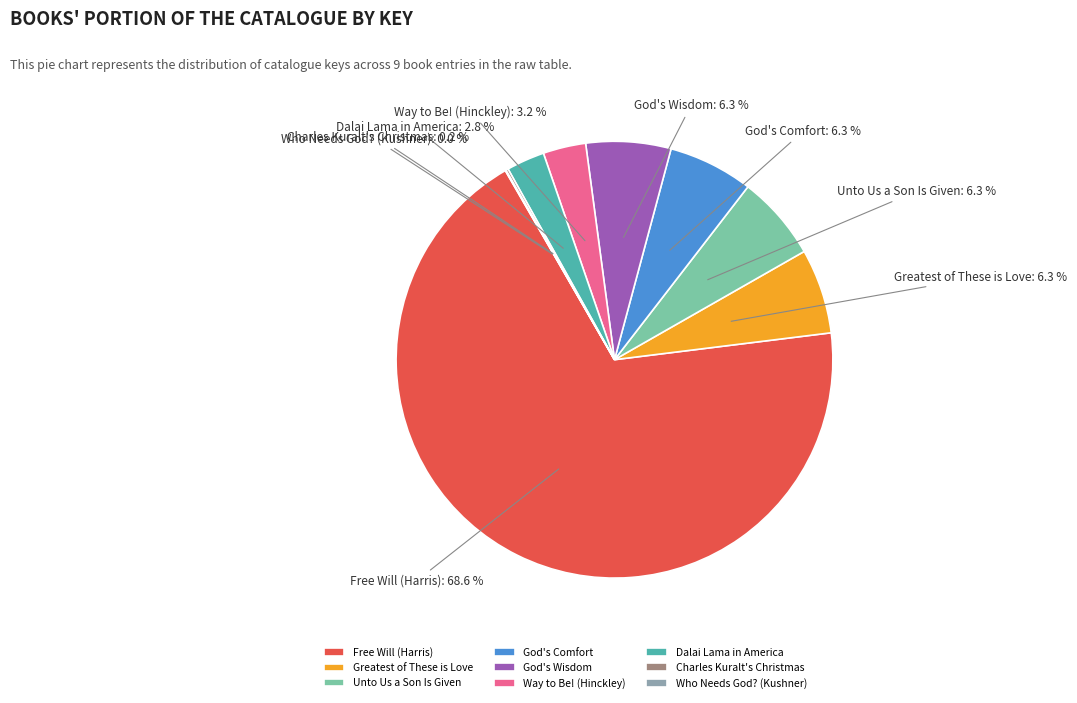

Approximately how many times larger is the value at God's Wisdom compared to God's Comfort?

1.0